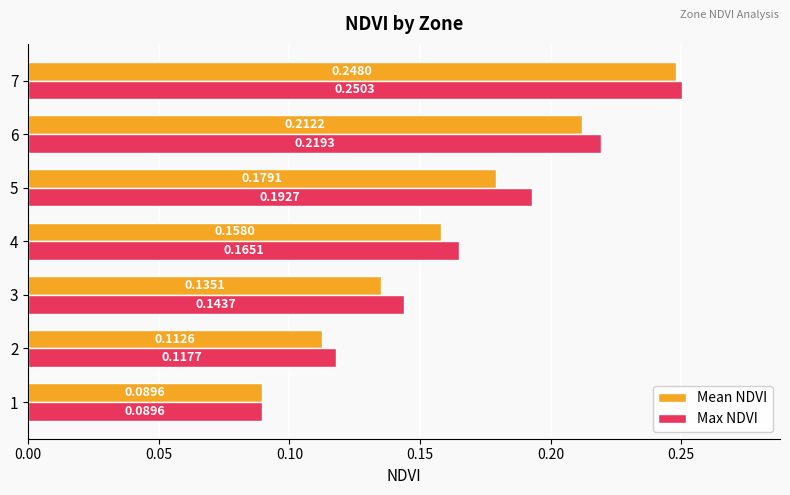

List the labels in order of Mean NDVI value, largest first.

7, 6, 5, 4, 3, 2, 1